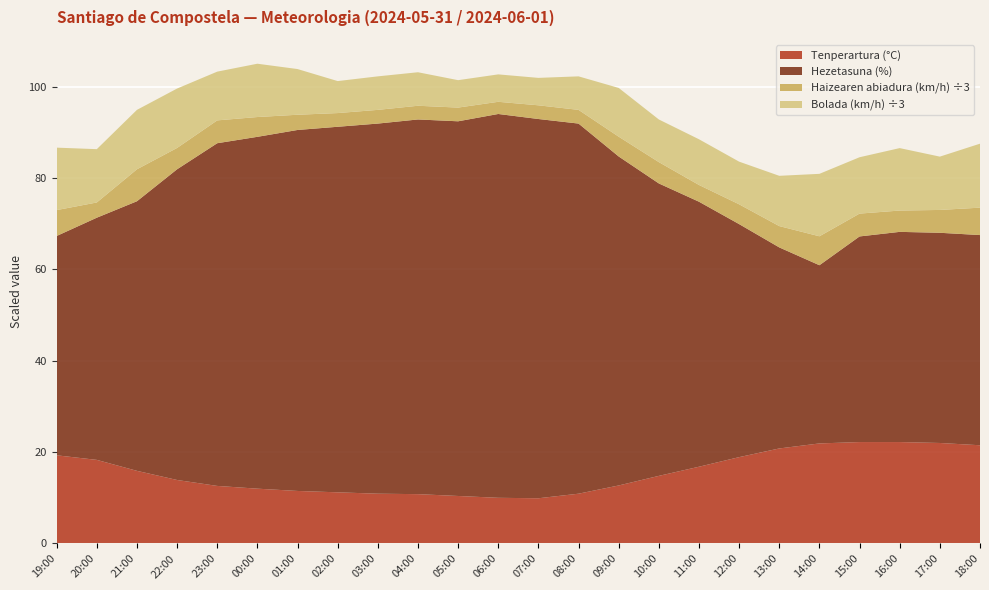

Reading right to left, extract all data points from this chart.

Tenperartura (°C): 18:00=21.5	17:00=22.0	16:00=22.2	15:00=22.2	14:00=21.9	13:00=20.8	12:00=18.9	11:00=16.8	10:00=14.8	09:00=12.7	08:00=10.9	07:00=9.9	06:00=10.0	05:00=10.4	04:00=10.8	03:00=10.9	02:00=11.2	01:00=11.5	00:00=12.0	23:00=12.6	22:00=13.9	21:00=15.9	20:00=18.3	19:00=19.3
Hezetasuna (%): 18:00=46.0	17:00=46.0	16:00=46.0	15:00=45.0	14:00=39.0	13:00=44.0	12:00=51.0	11:00=58.0	10:00=64.0	09:00=72.0	08:00=81.0	07:00=83.0	06:00=84.0	05:00=82.0	04:00=82.0	03:00=81.0	02:00=80.0	01:00=79.0	00:00=77.0	23:00=75.0	22:00=68.0	21:00=59.0	20:00=53.0	19:00=48.0
Haizearen abiadura (km/h): 18:00=18.0	17:00=15.0	16:00=14.0	15:00=15.0	14:00=19.0	13:00=14.0	12:00=13.0	11:00=11.0	10:00=14.0	09:00=13.0	08:00=9.0	07:00=9.0	06:00=8.0	05:00=9.0	04:00=9.0	03:00=9.0	02:00=9.0	01:00=10.0	00:00=13.0	23:00=15.0	22:00=14.0	21:00=21.0	20:00=10.0	19:00=17.0
Bolada (km/h): 18:00=42.0	17:00=35.0	16:00=41.0	15:00=37.0	14:00=41.0	13:00=33.0	12:00=28.0	11:00=30.0	10:00=28.0	09:00=32.0	08:00=22.0	07:00=18.0	06:00=18.0	05:00=18.0	04:00=22.0	03:00=22.0	02:00=21.0	01:00=30.0	00:00=35.0	23:00=32.0	22:00=39.0	21:00=39.0	20:00=35.0	19:00=41.0